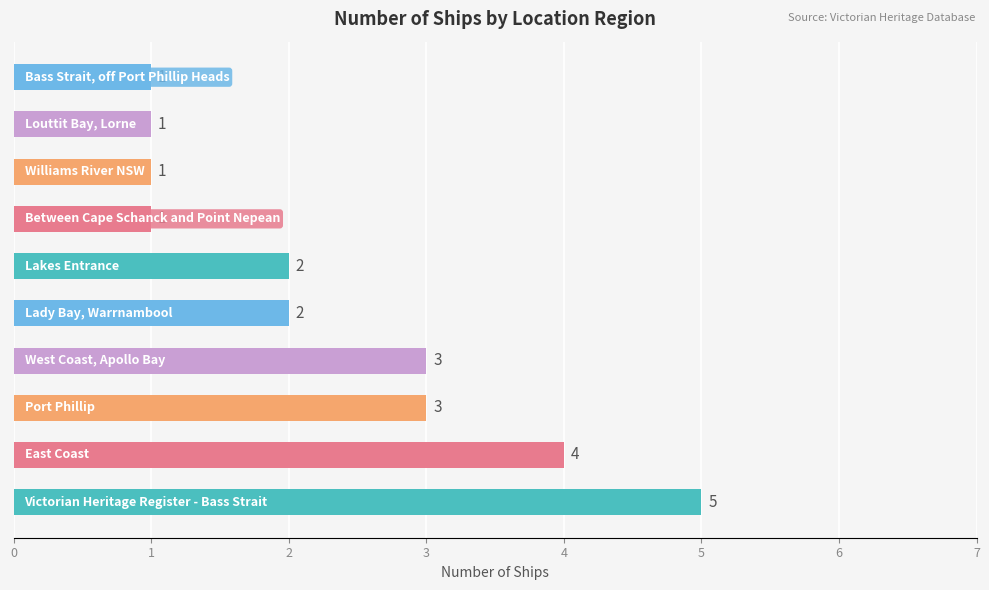

How many values are between 1 and 3?

8